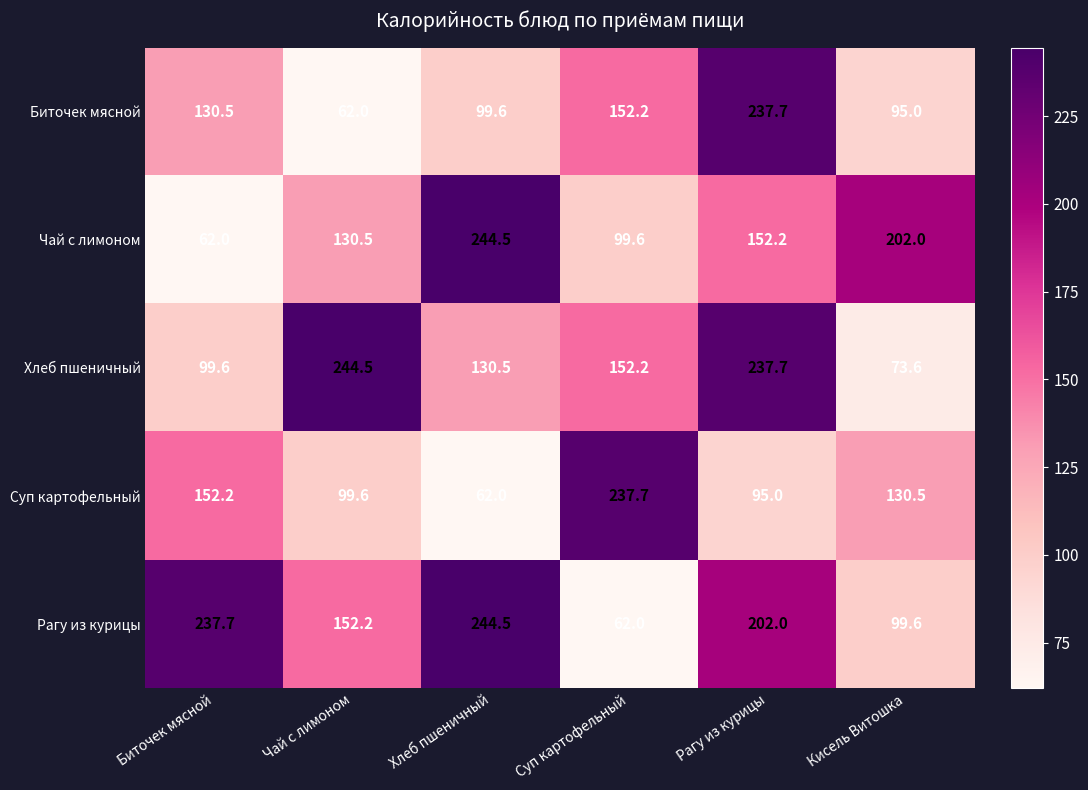

What is the difference between the Суп картофельный values at Кисель Витошка and Хлеб пшеничный?

68.5